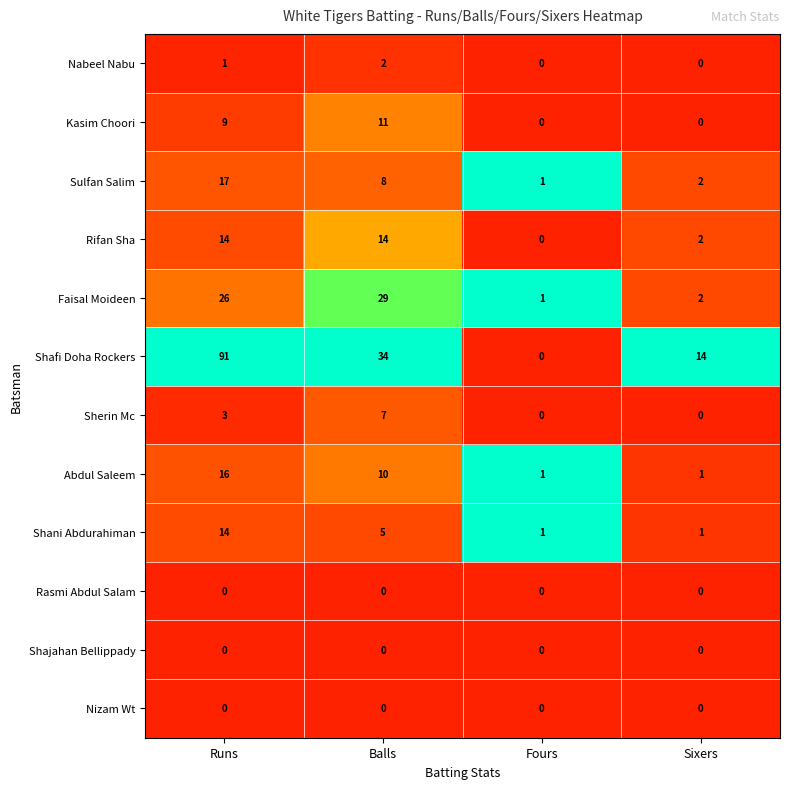

Which label corresponds to the largest value in the chart?

Runs